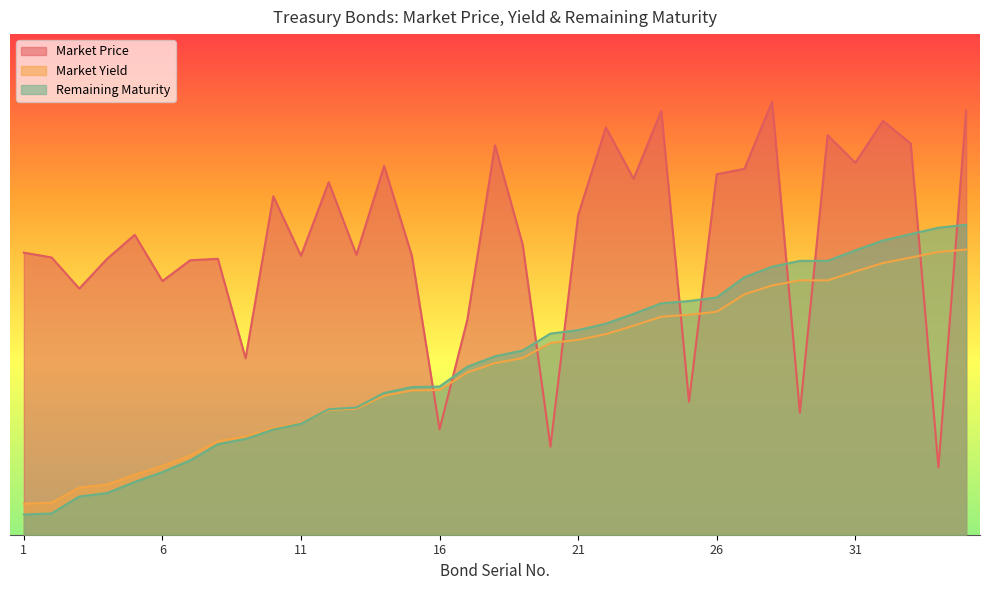

What are all the series names shown in the legend?

Market Price, Market Yield, Remaining Maturity